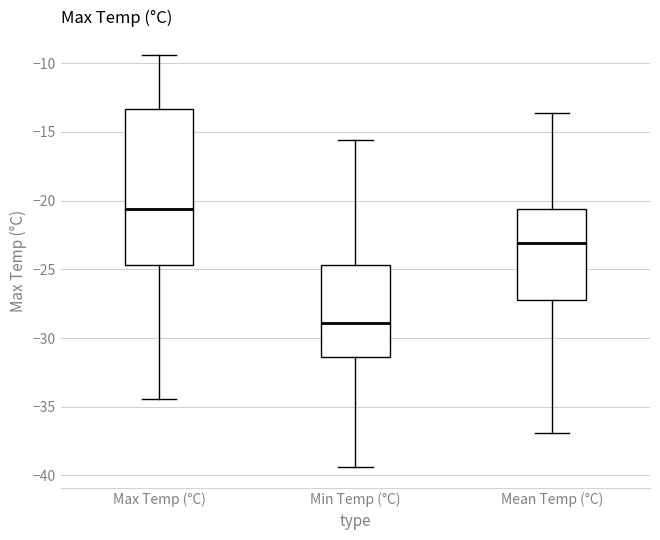

Where is the upper edge of the box for Min Temp (°C) on the y-axis? The values are not printed on the chart, so give them approximately, as read against the axis.

-24.5